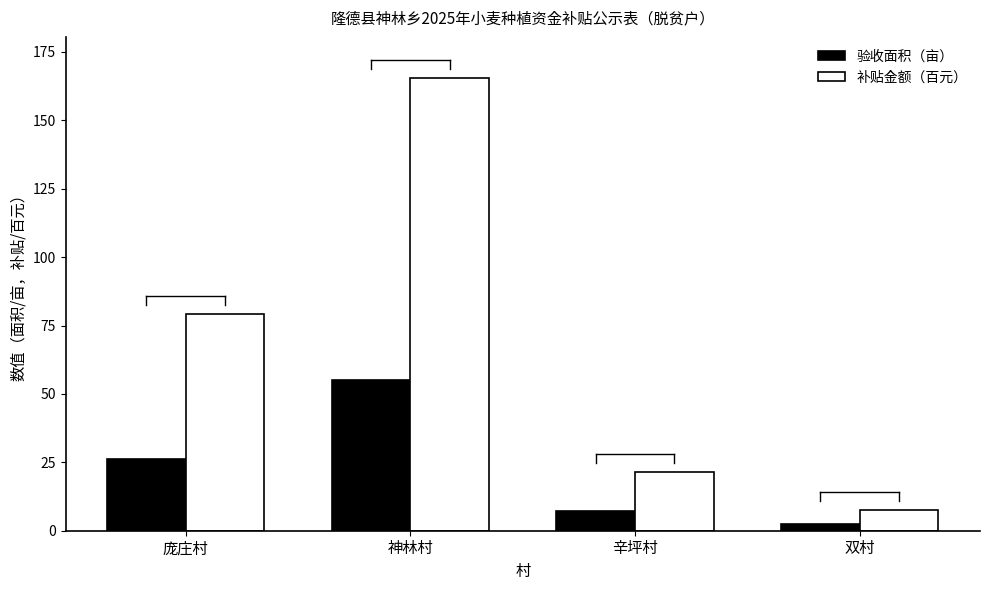

Read the 验收面积（亩） value at 庞庄村.

26.4